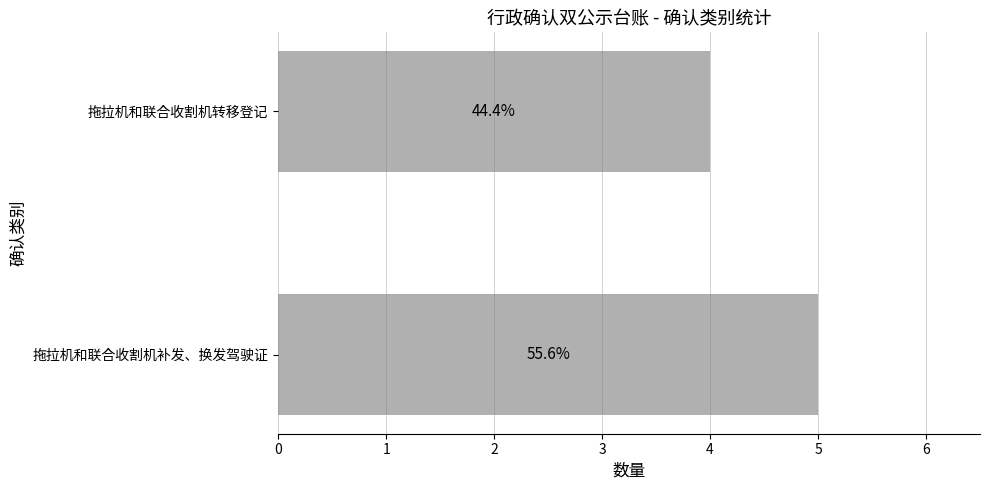

Does the chart contain any negative values?

No